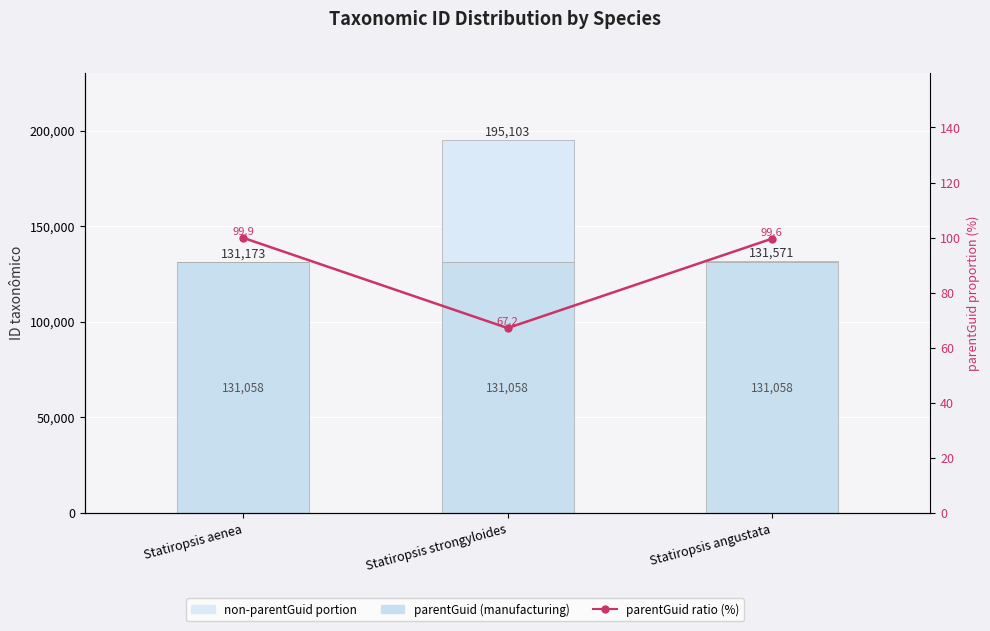

Reading left to right, what are all the values shown in this chart?

parentGuid (manufacturing): 131058.0	131058.0	131058.0
non-parentGuid portion: 115.0	64045.0	513.0
parentGuid ratio (%): 99.9	67.2	99.6